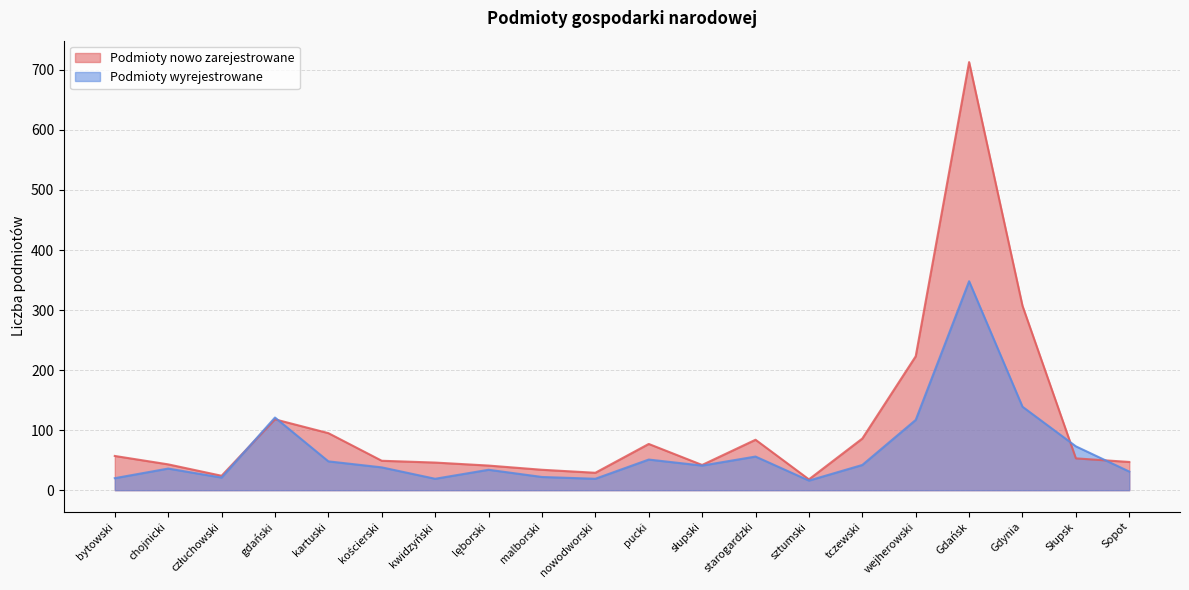

What are all the series names shown in the legend?

Podmioty nowo zarejestrowane, Podmioty wyrejestrowane